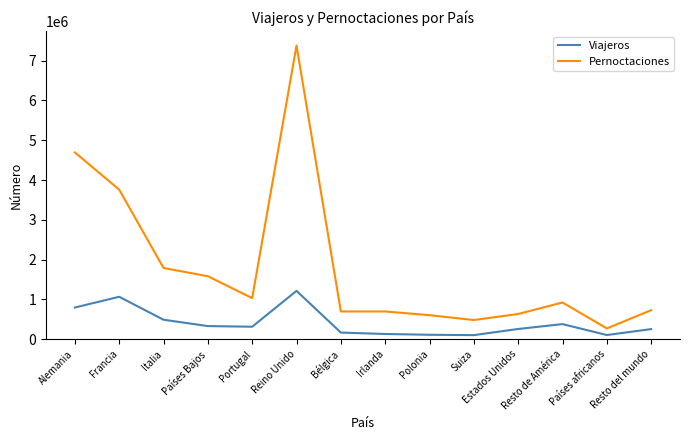

At how many categories does at least one series exceed 2265504?

3